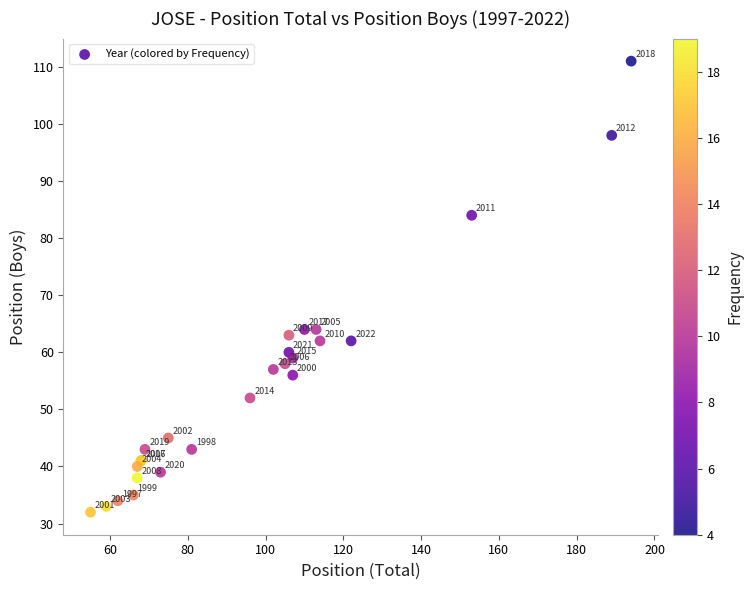

What Y value in the scatter plot is closest to 71?

64